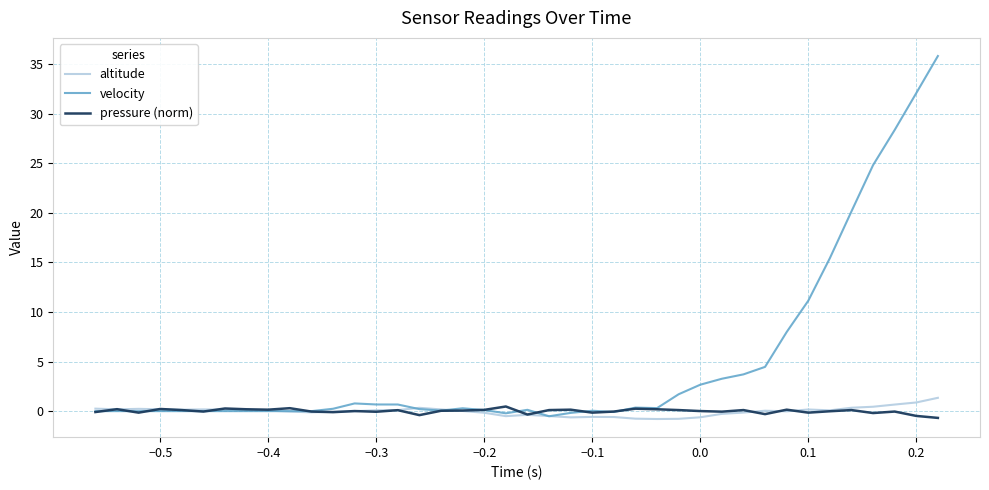

Which series has the largest range (max minus min)?

velocity